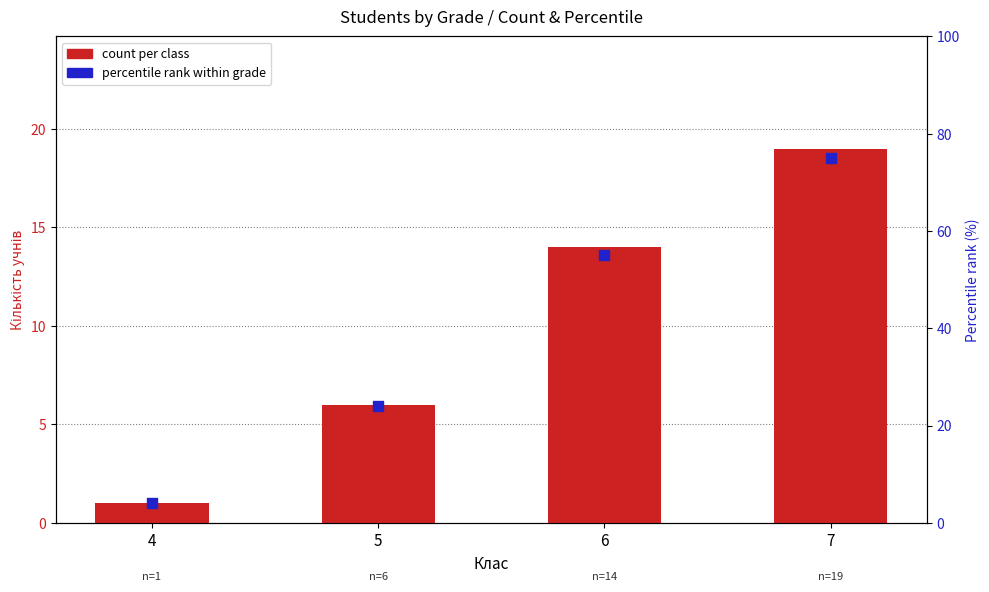

Is the value of count per class at 5 greater than the value of percentile rank at 5?

No